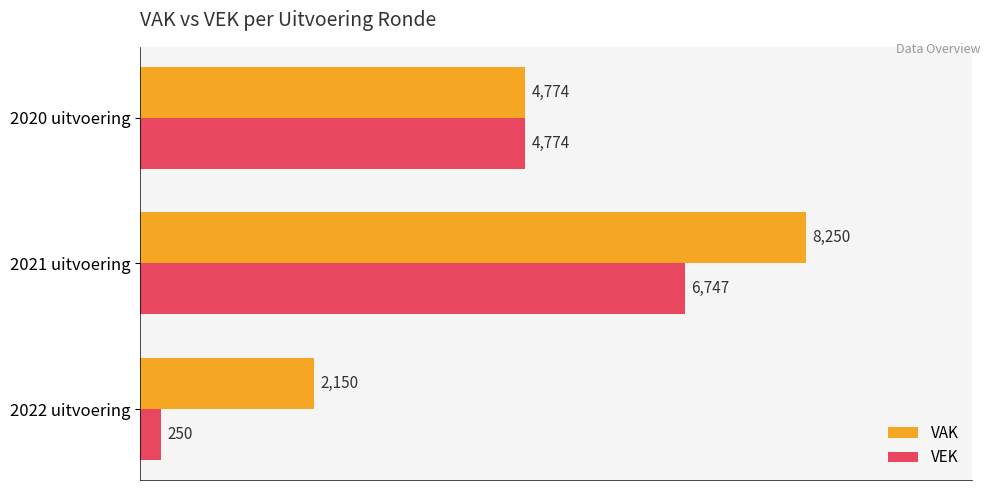

Which category has the highest value across all series?

2021 uitvoering